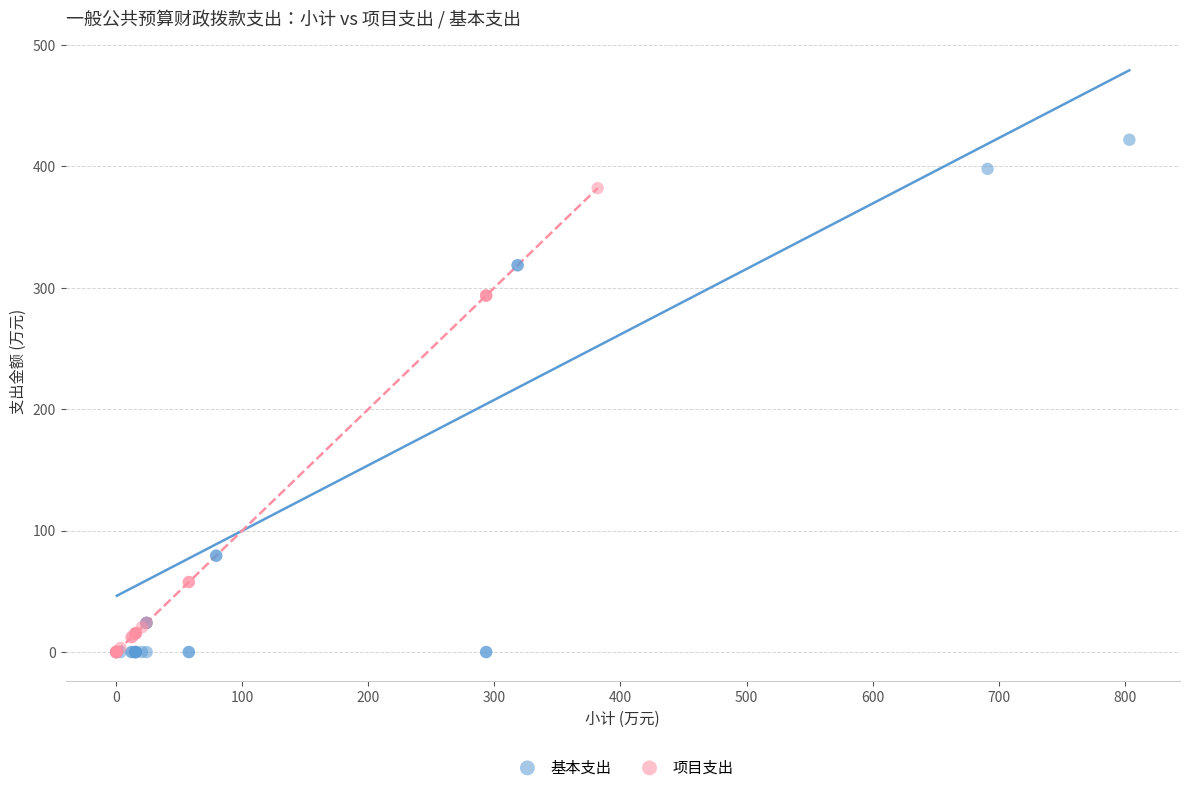

Which series reaches the maximum Y coordinate?

基本支出